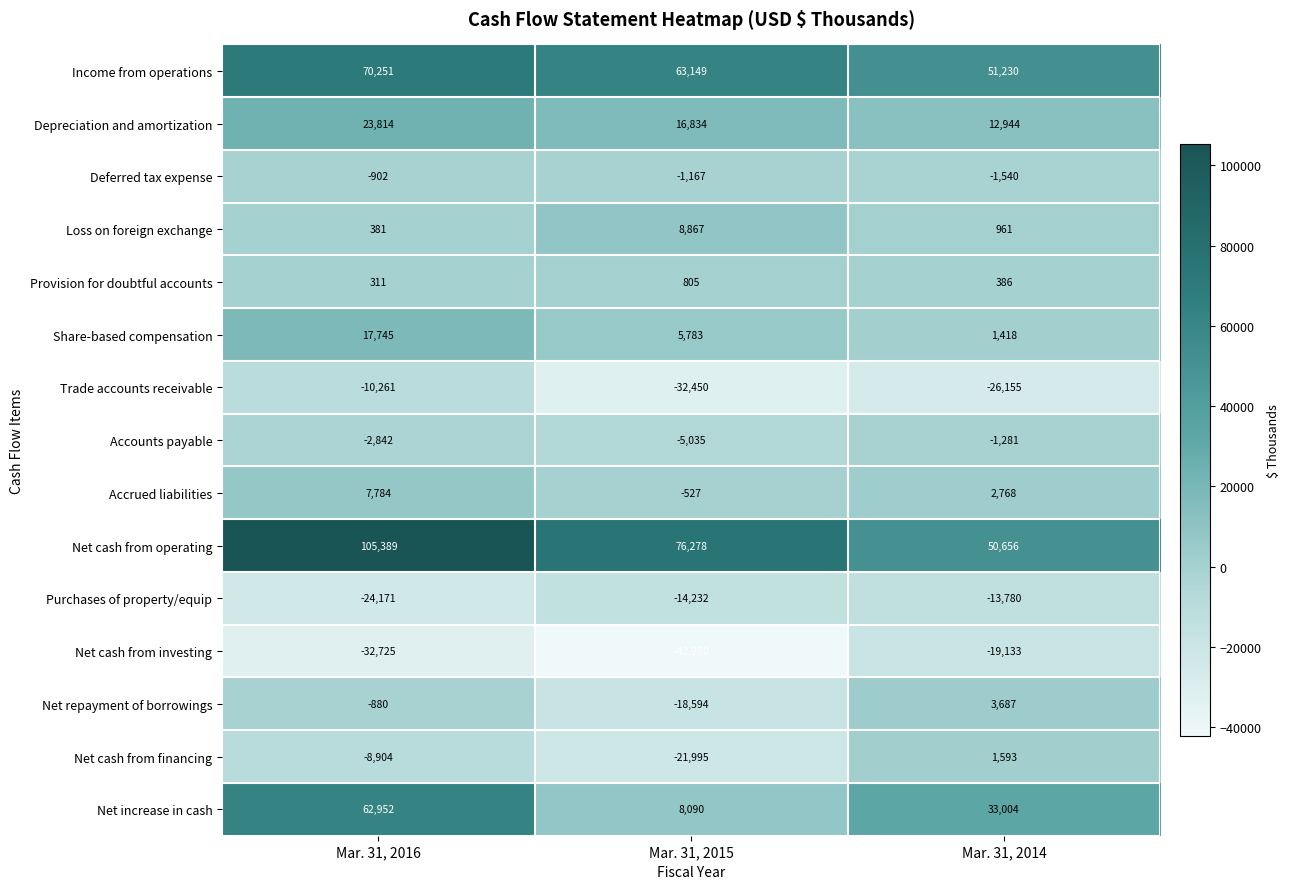

How many categories are shown in the chart?

3